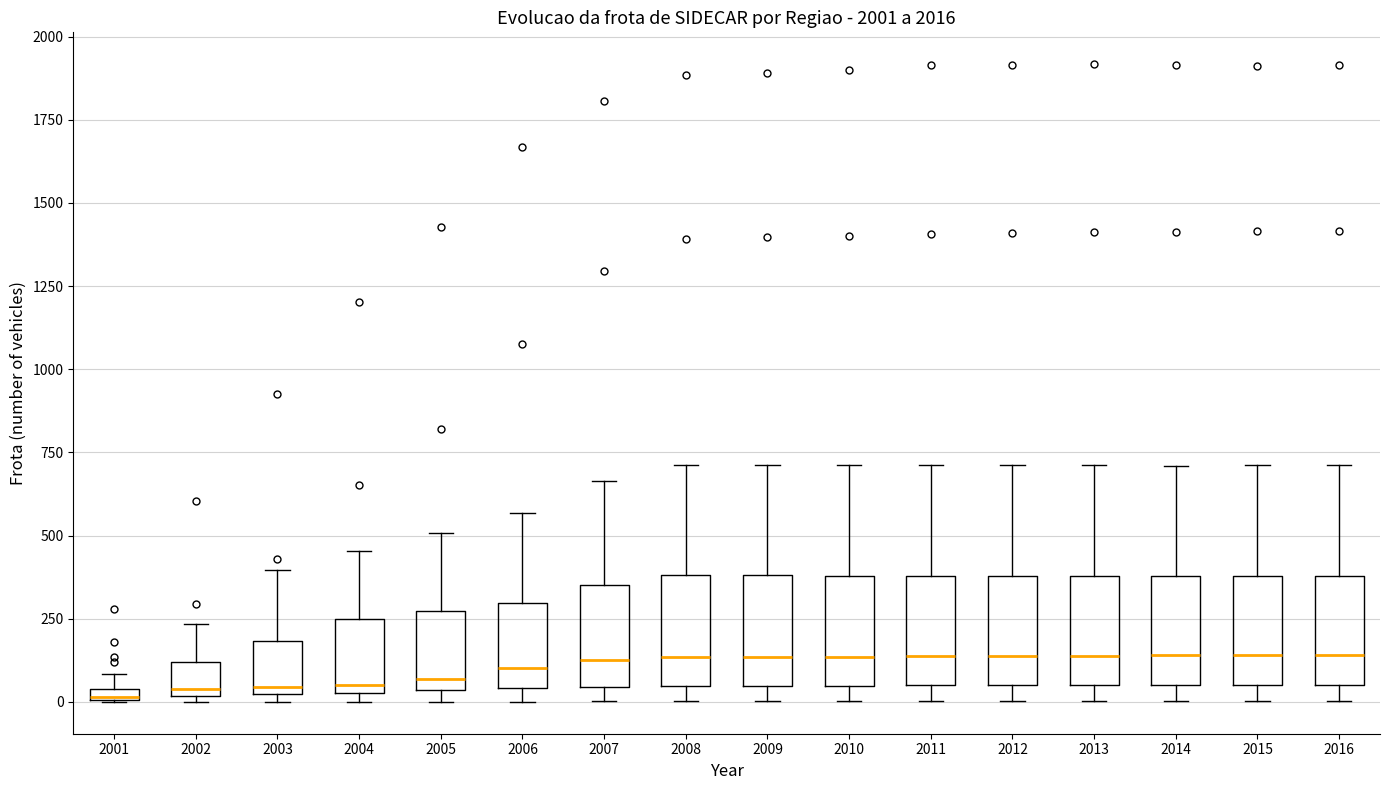

Where is the upper edge of the box at x = 2010 on the y-axis? The values are not printed on the chart, so give them approximately, as read against the axis.

400